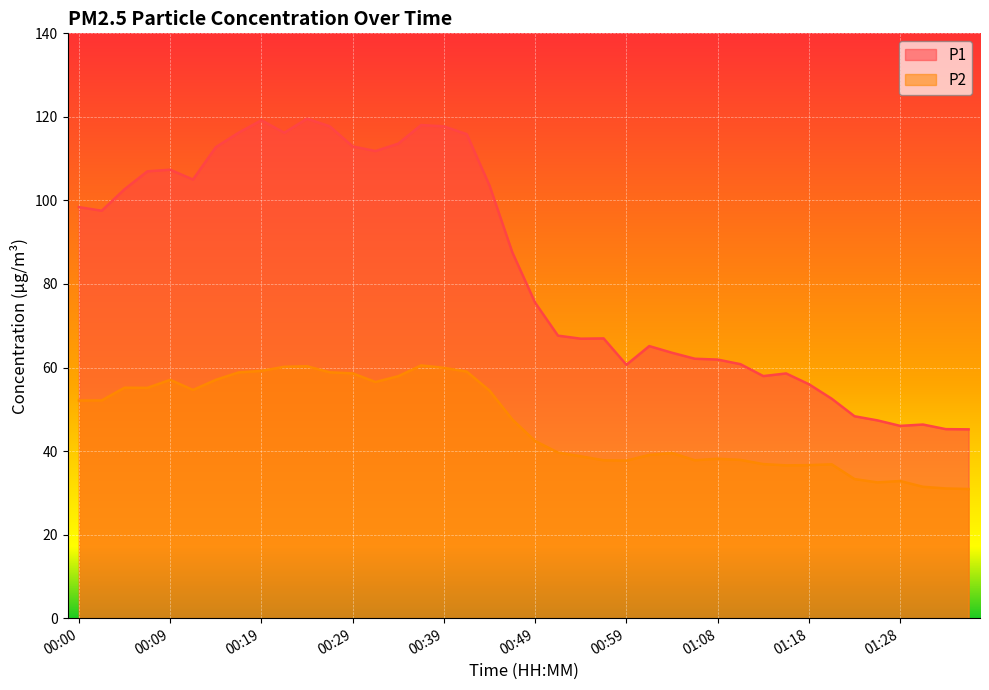

Where is the first local minimum for P1?

00:02